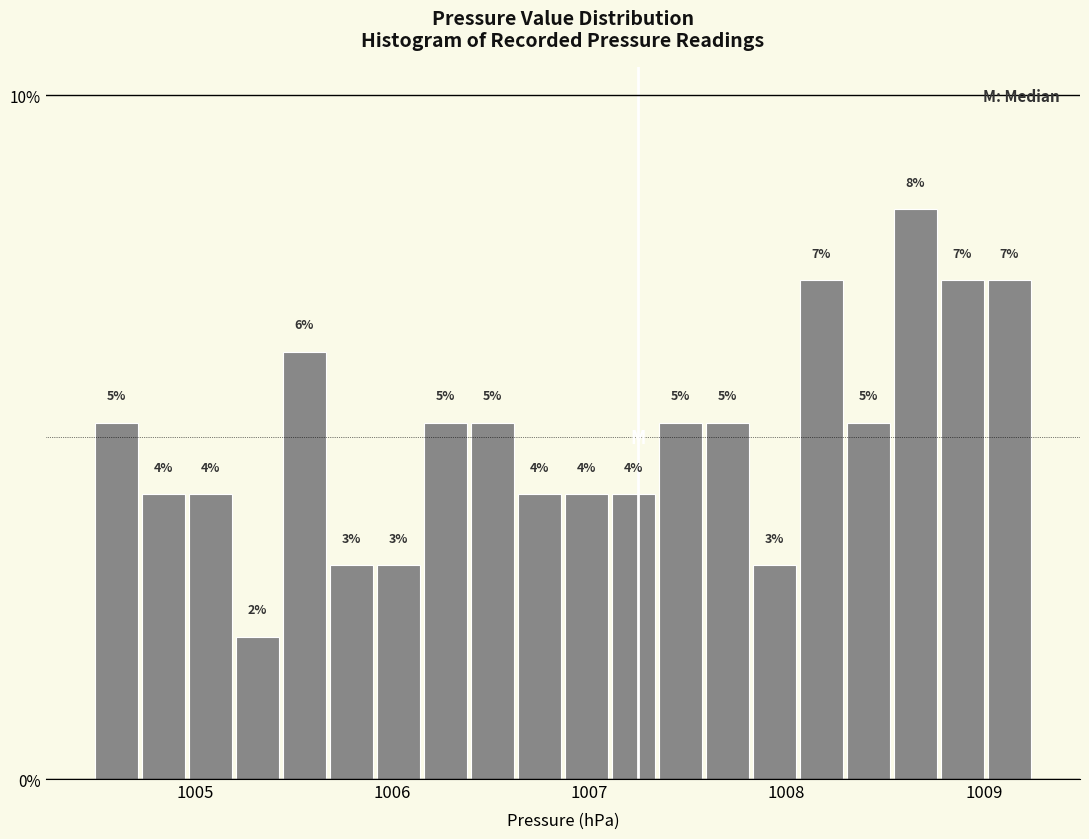

Read against the x-axis, roughly where is the centre of the tallest bar?

1008.7